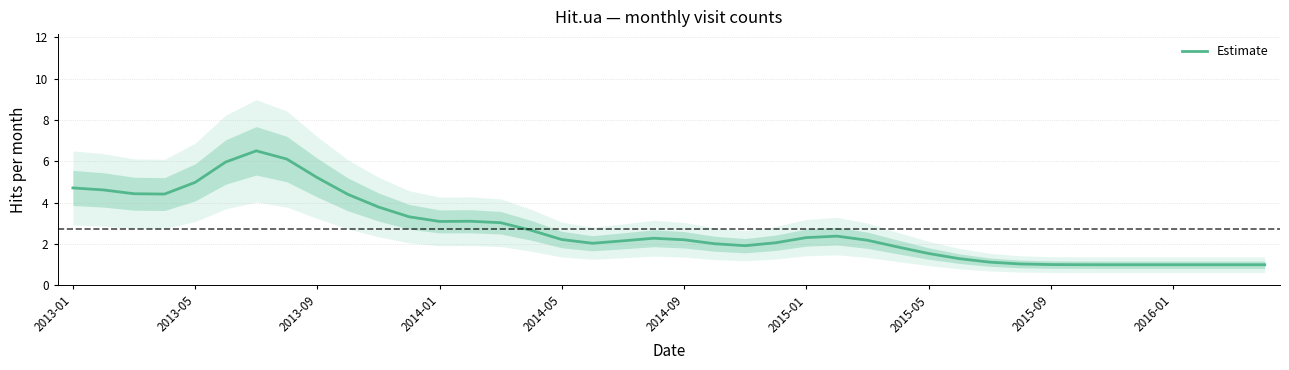

Where is the data nearest to the value 3?

14